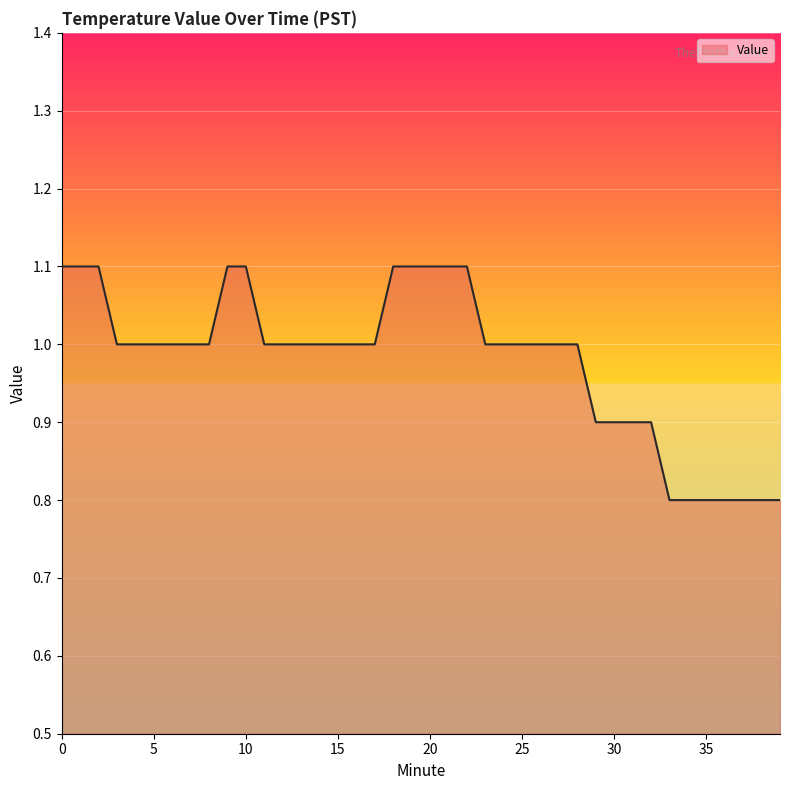

What is the difference between the maximum and minimum values?

0.3